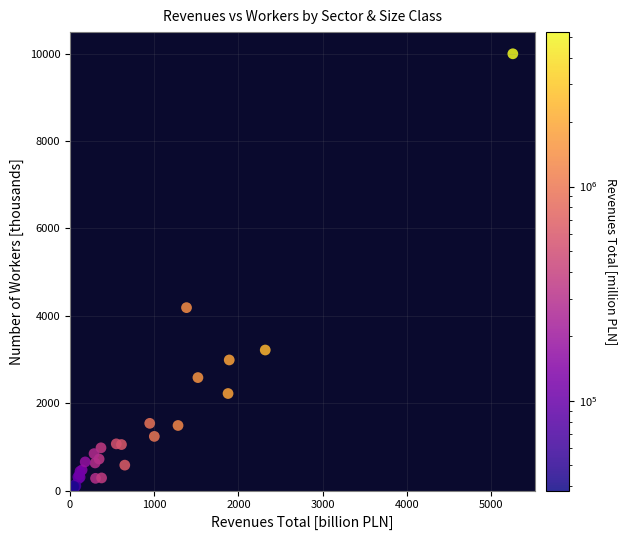

What Y value in the scatter plot is closest to 5036?

4188.2